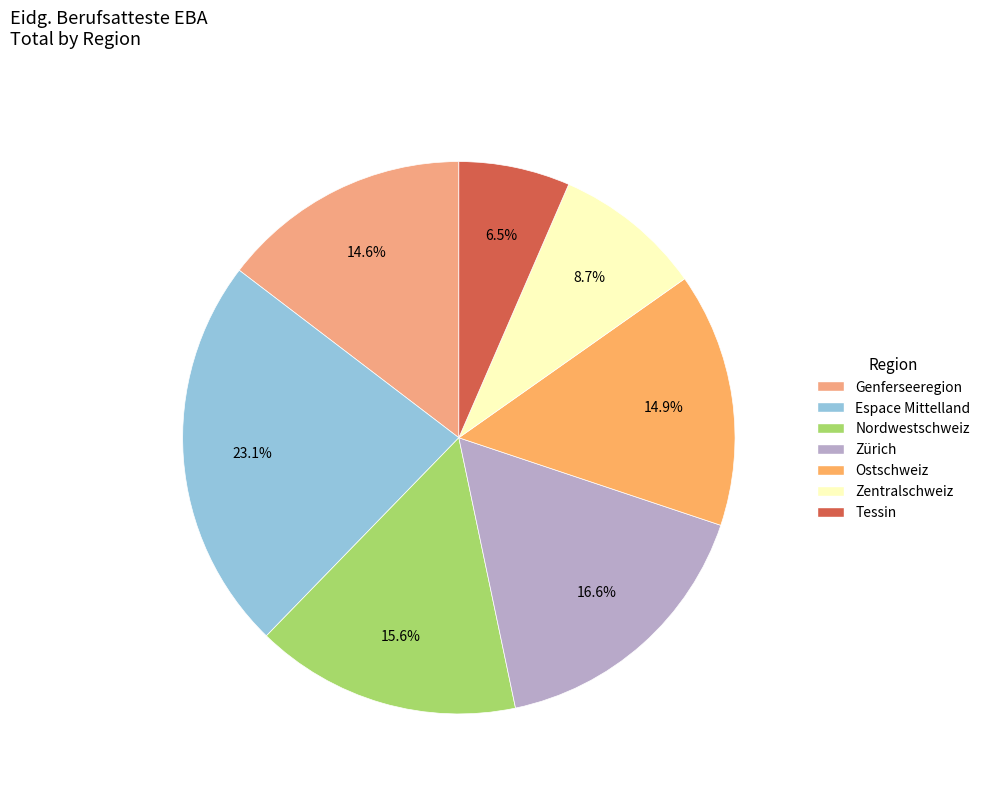

To the nearest percent, what portion does Nordwestschweiz represent?

16%